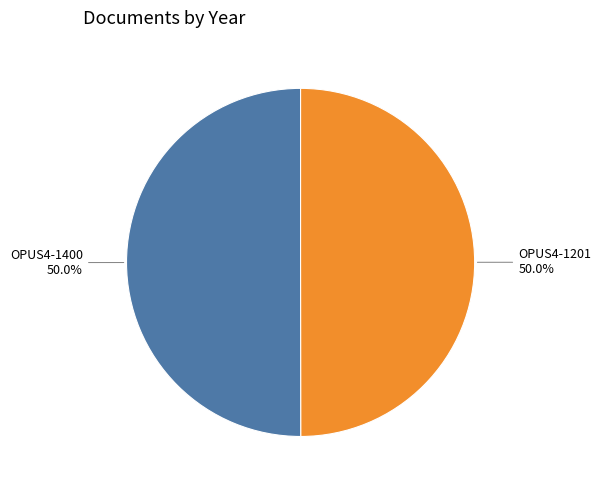

How much of the chart is everything except OPUS4-1201?

50.0%